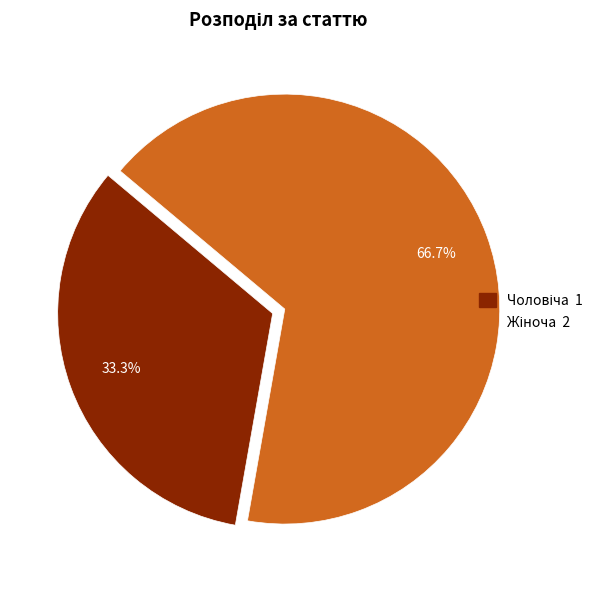

Does any single category account for the majority?

Yes